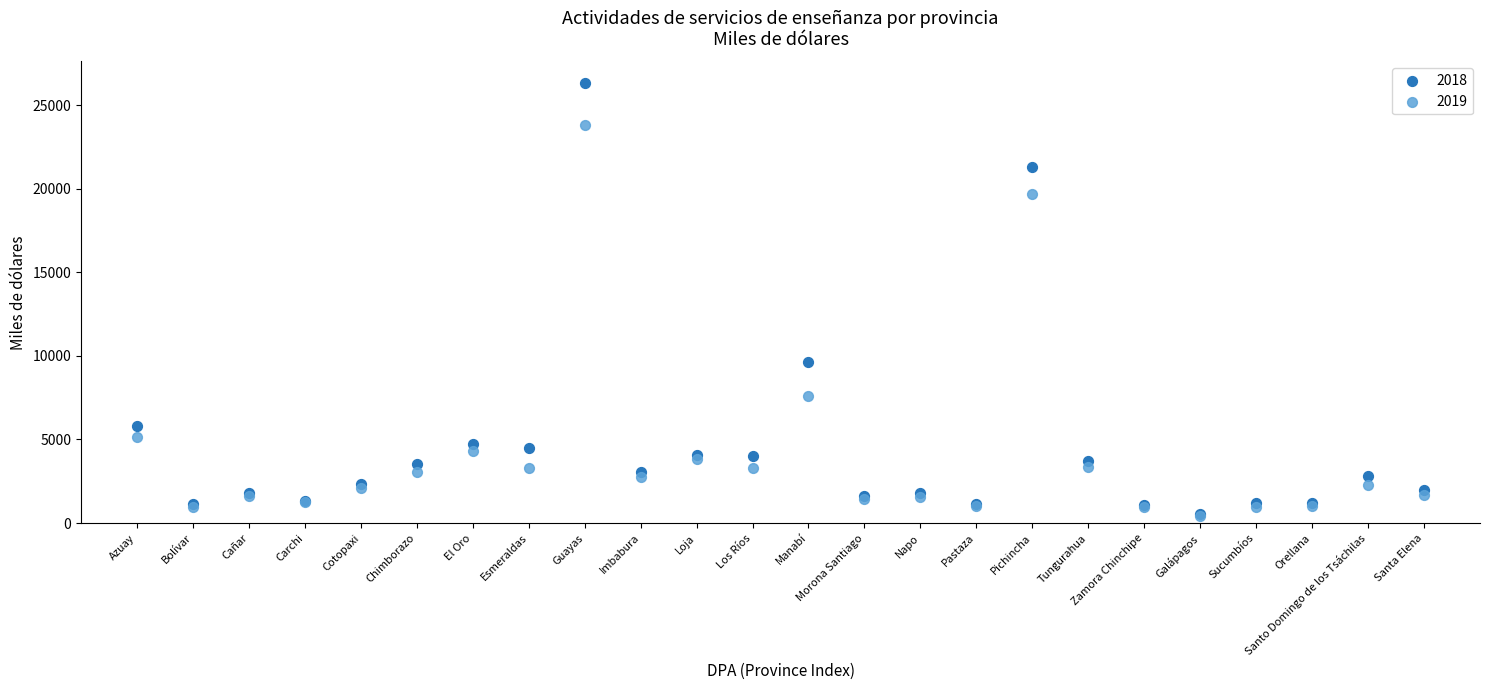

Across all series, what Y value is closest to 13368?

9639